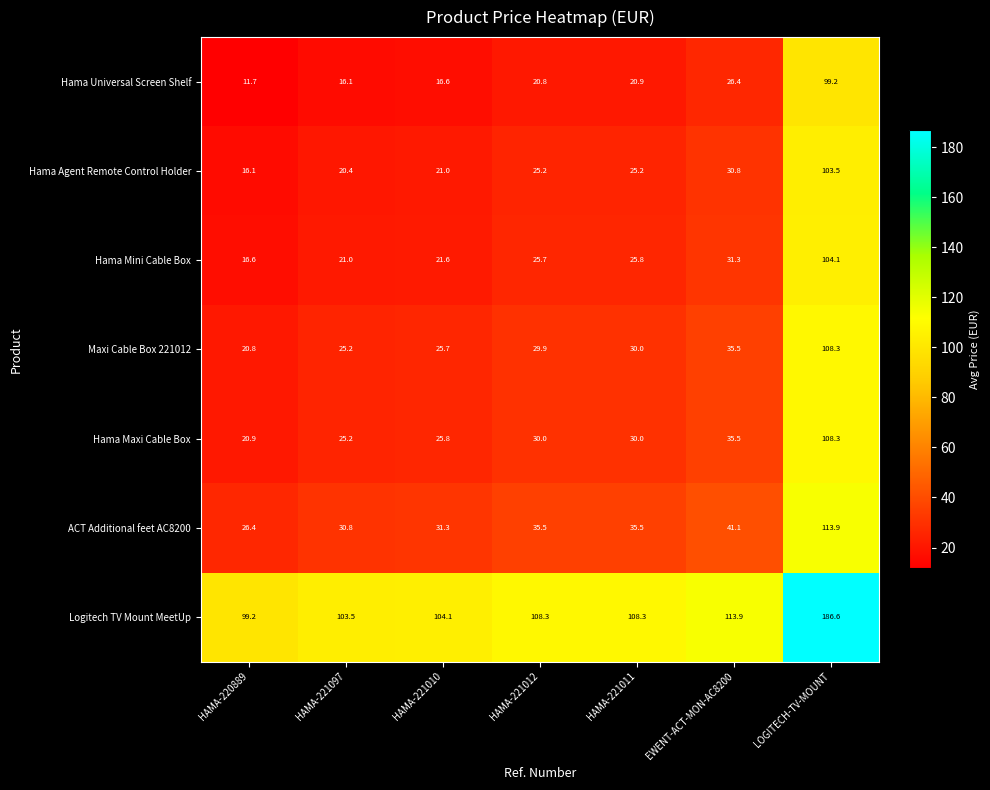

True or false: Hama Agent Remote Control Holder has a value of 25.2 at HAMA-221011.

True